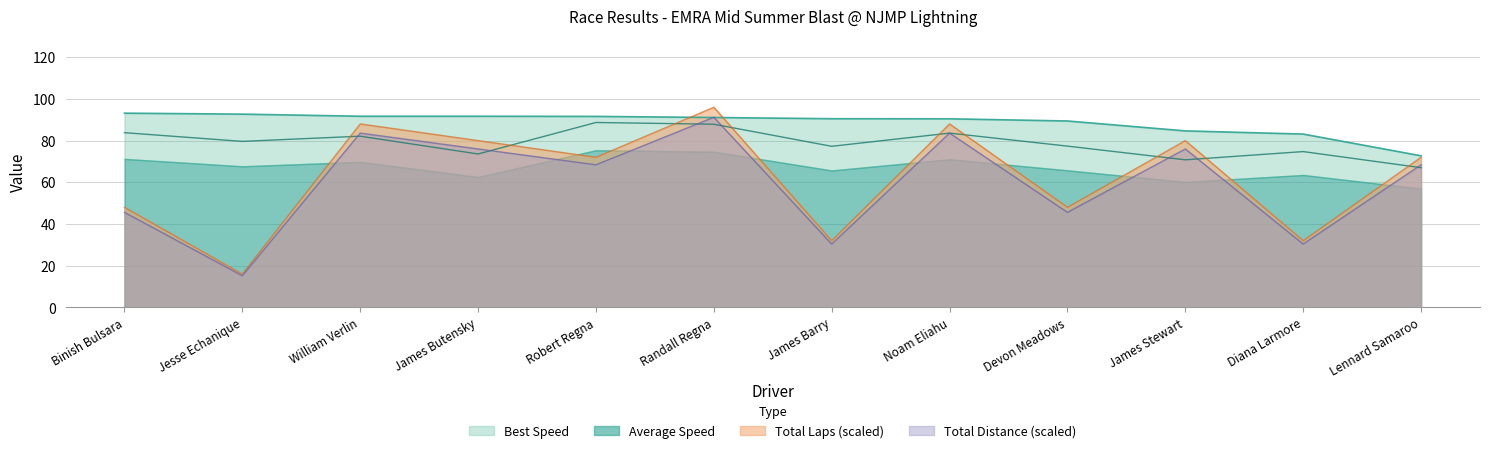

Reading right to left, list all the values displayed in this chart.

Total Laps: 72.0	32.0	80.0	48.0	88.0	32.0	96.0	72.0	80.0	88.0	16.0	48.0
Best Lap time: 72.7	83.1	84.7	89.4	90.5	90.5	91.1	91.6	91.7	91.7	92.7	93.2
Average Speed: 67.0	74.7	70.8	77.4	83.6	77.3	87.9	88.7	73.6	82.1	79.6	83.8
Total Distance: 68.4	30.4	76.0	45.6	83.6	30.4	91.2	68.4	76.0	83.6	15.2	45.6